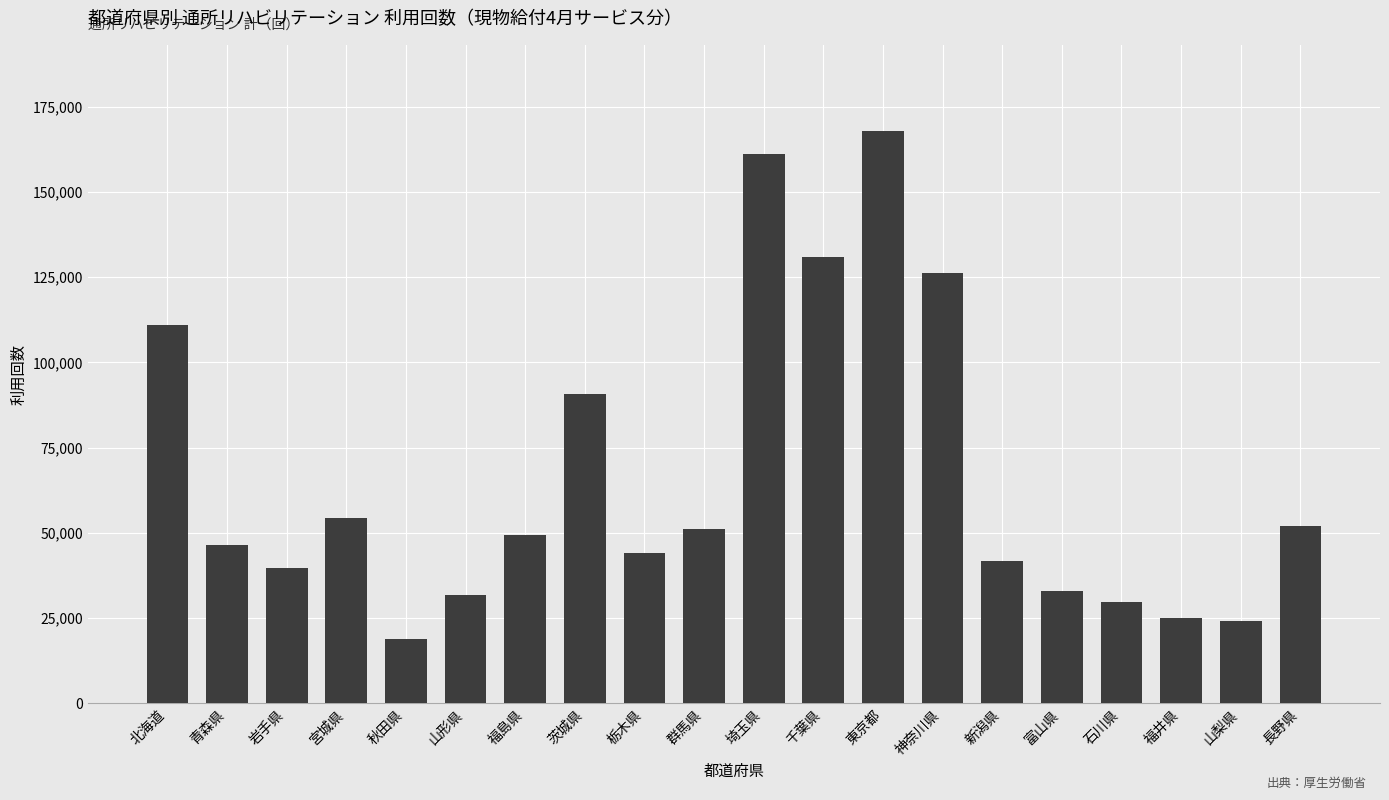

What position from the right is 富山県?

5